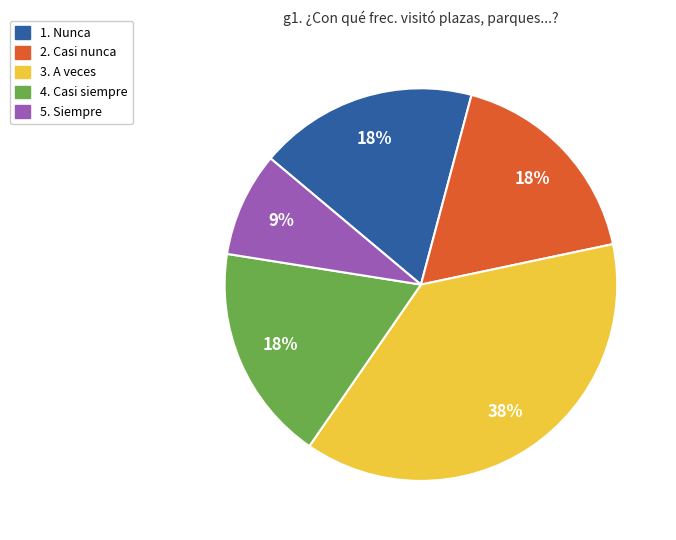

What percentage is the 1. Nunca slice, to the nearest percent?

18%